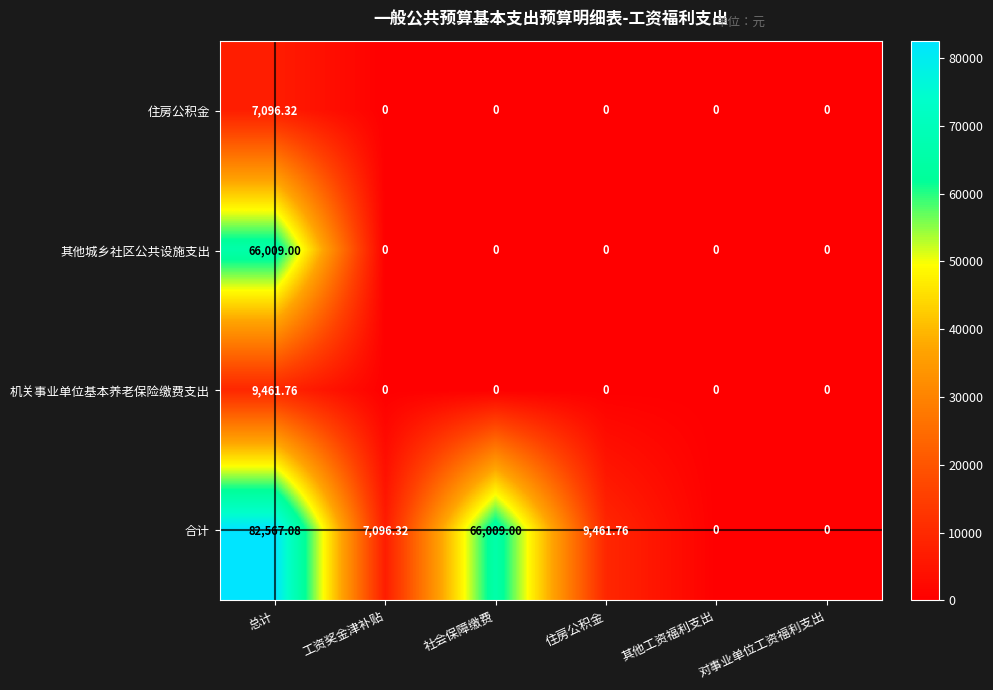

Count the number of categories in the chart.

6